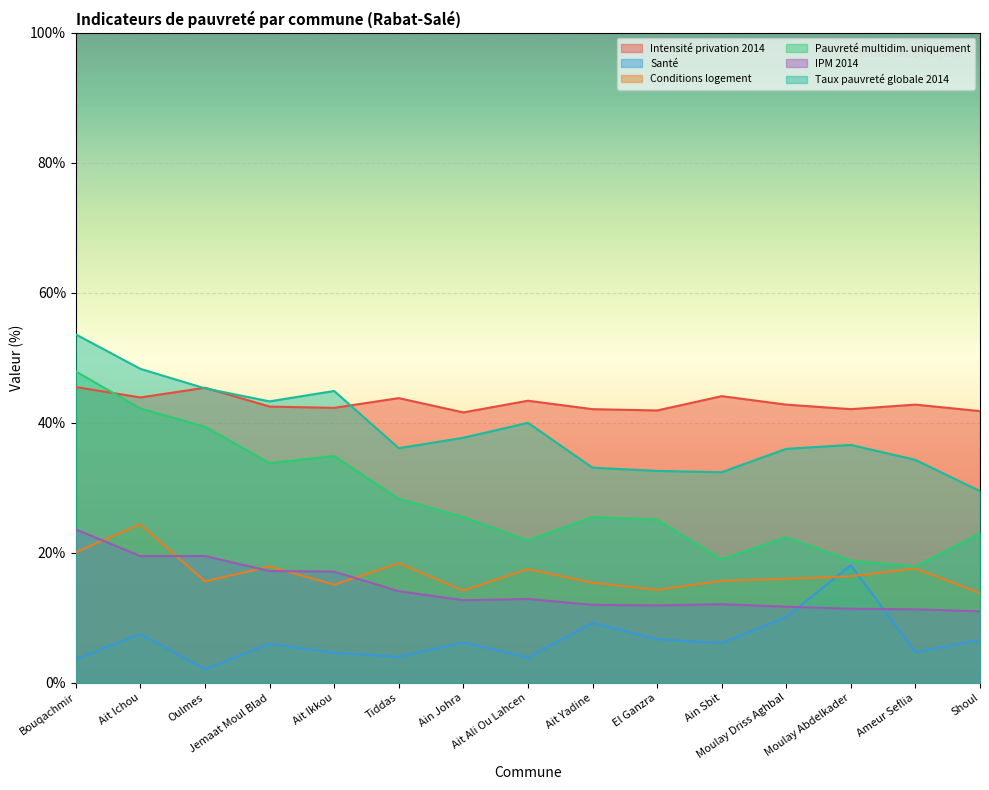

At which category is the sum across all series the highest?

Bouqachmir